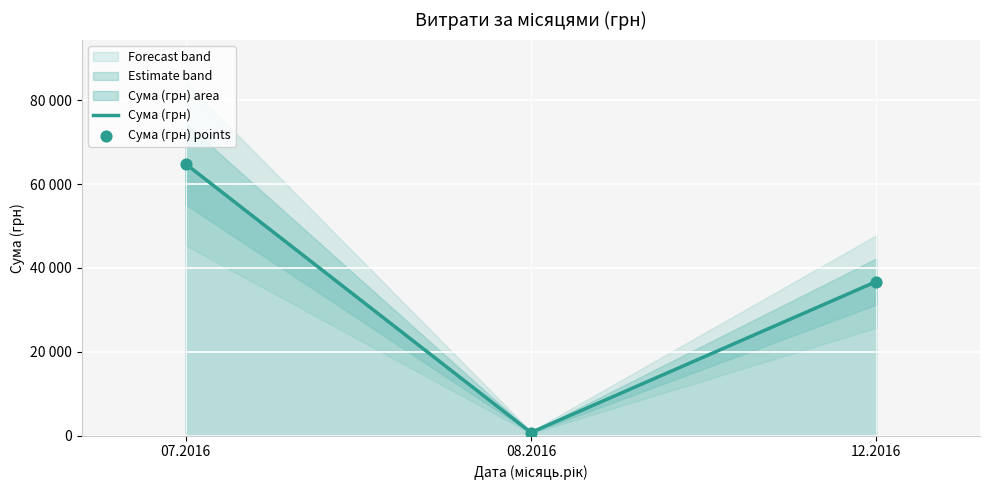

What is the total value across all series at 12.2016?

73544.0